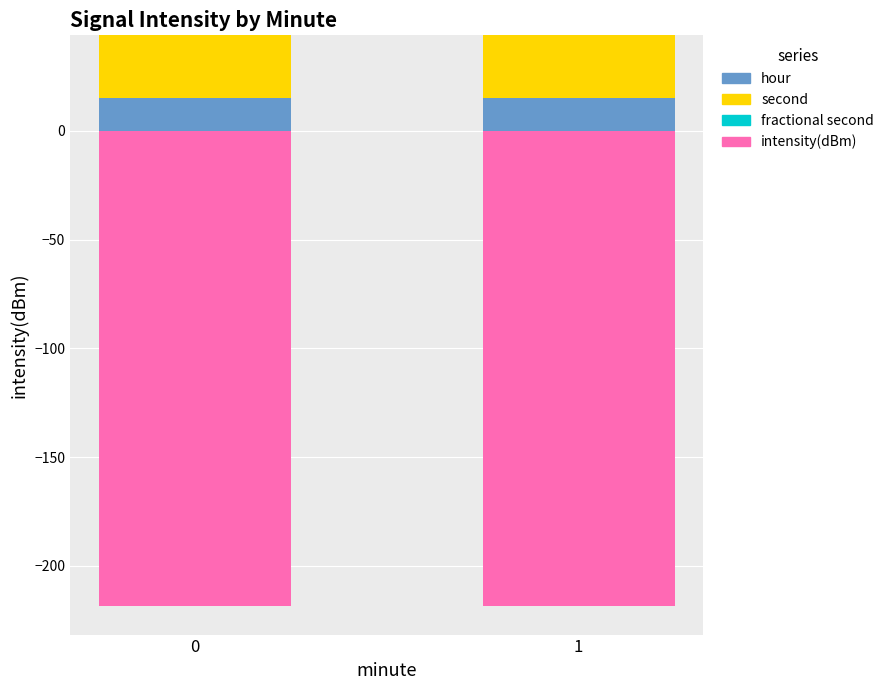

How many groups of bars are there?

2